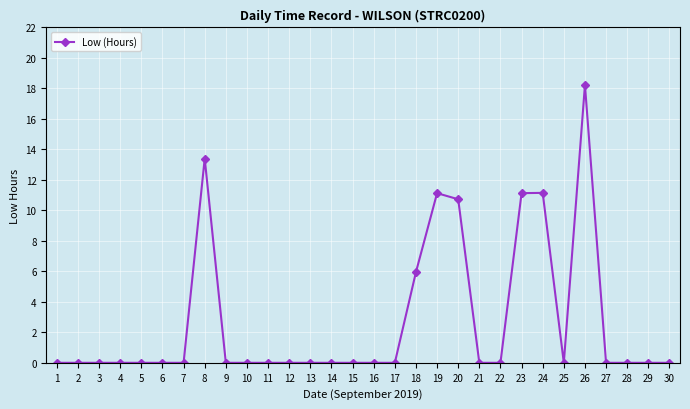

What is the sum of all values?

81.7